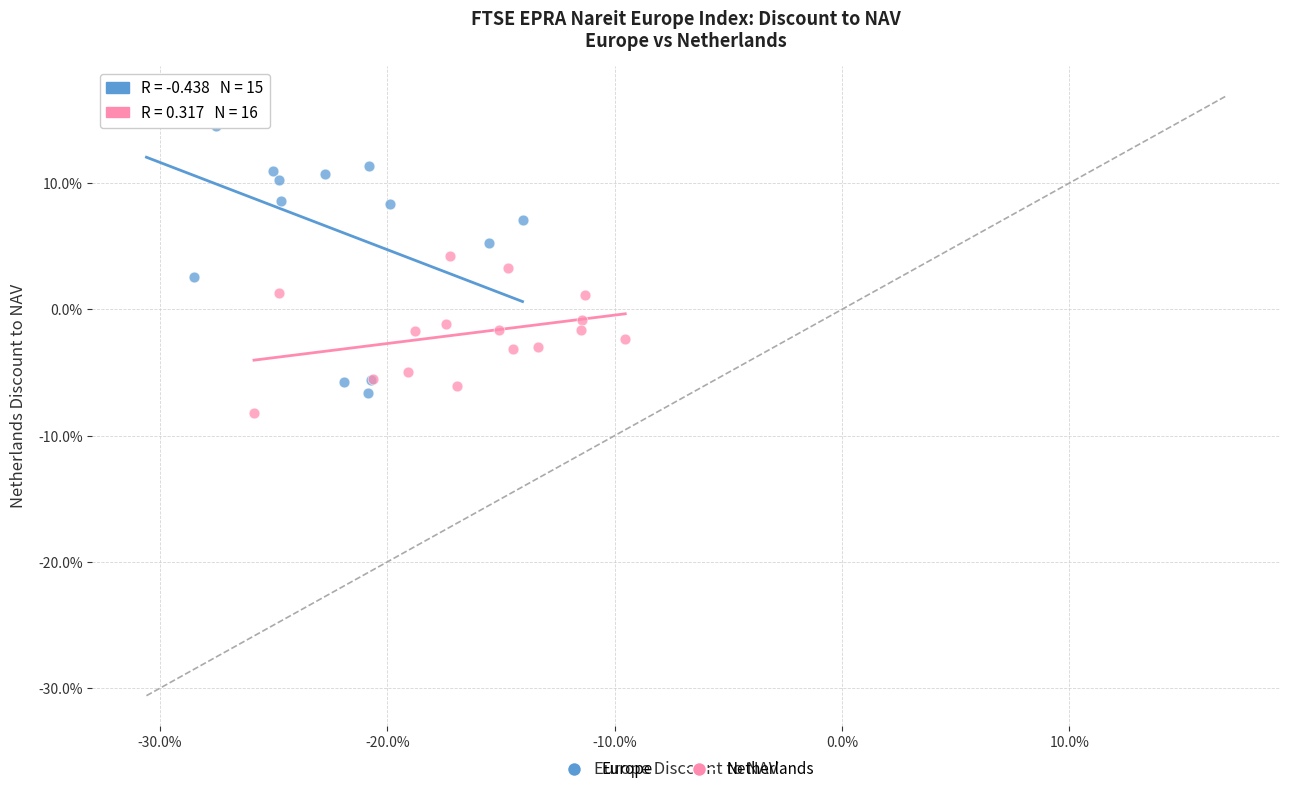

Which series contains the highest Y value?

Europe